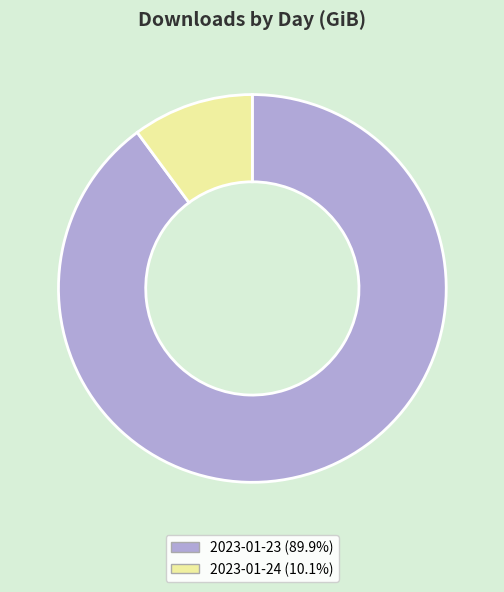

The 2023-01-23 slice represents 90% of the pie. True or false?

True